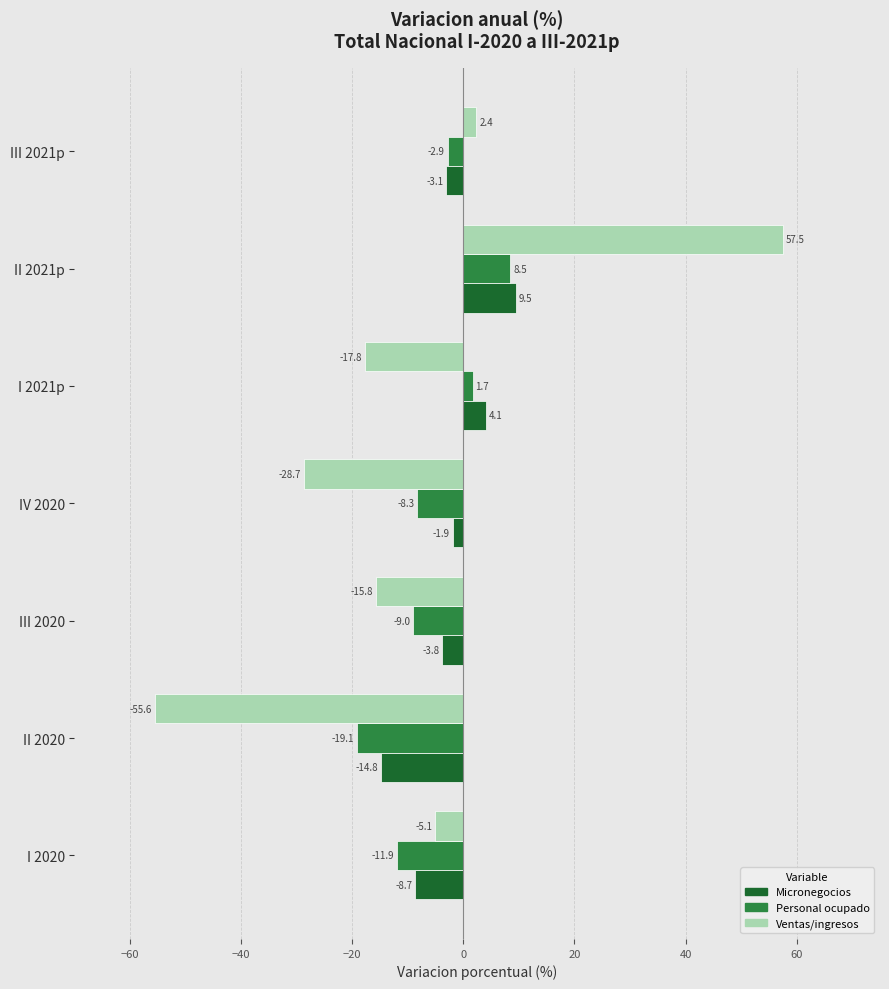

What are all the series names shown in the legend?

Micronegocios, Personal ocupado, Ventas/ingresos